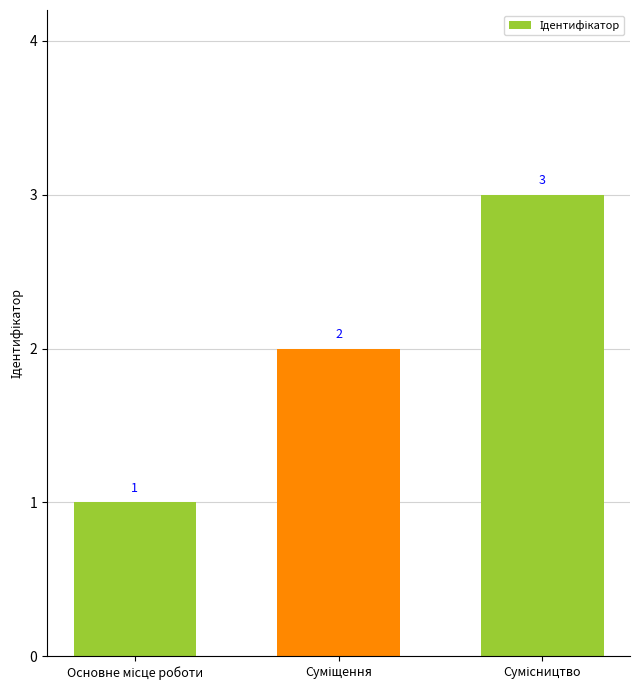

How many values are between 1 and 3?

3